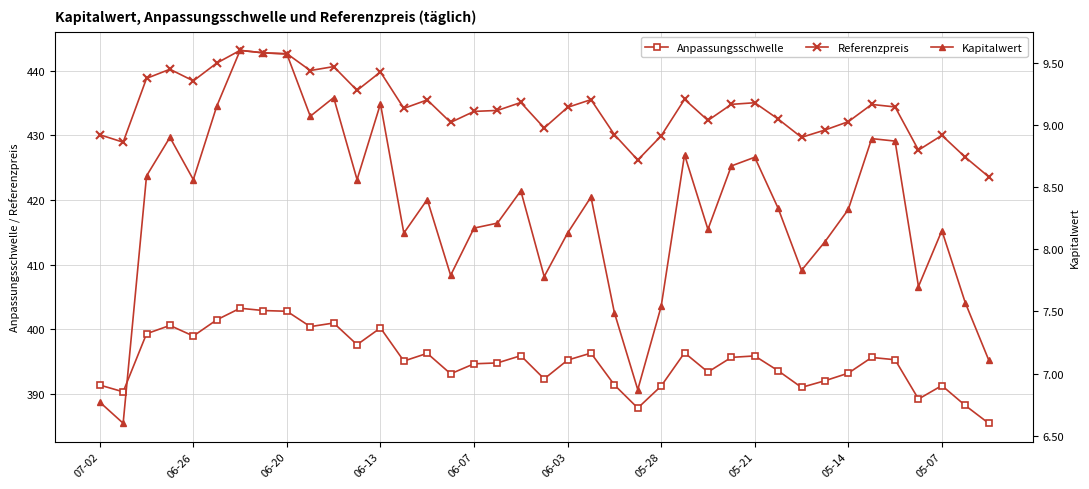

What is the difference between the highest and lowest values at 21?

427.1